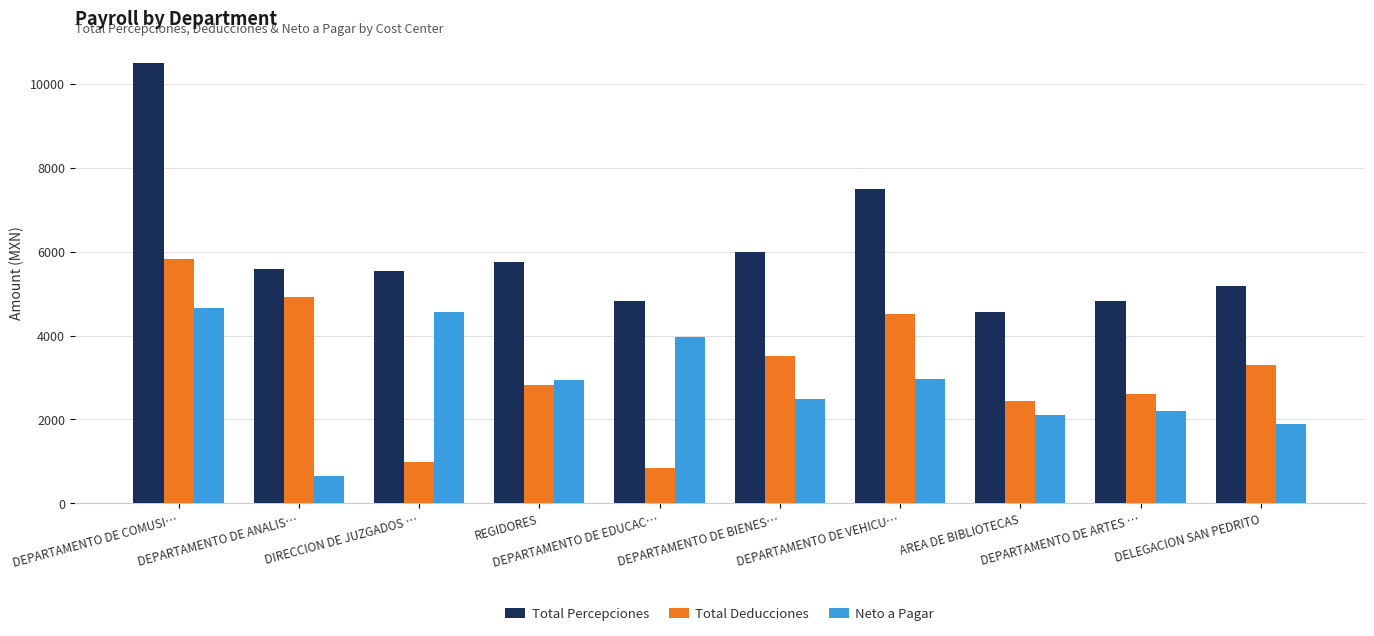

What is the approximate value of Total Percepciones at DEPARTAMENTO DE EDUCAC…?

4812.4